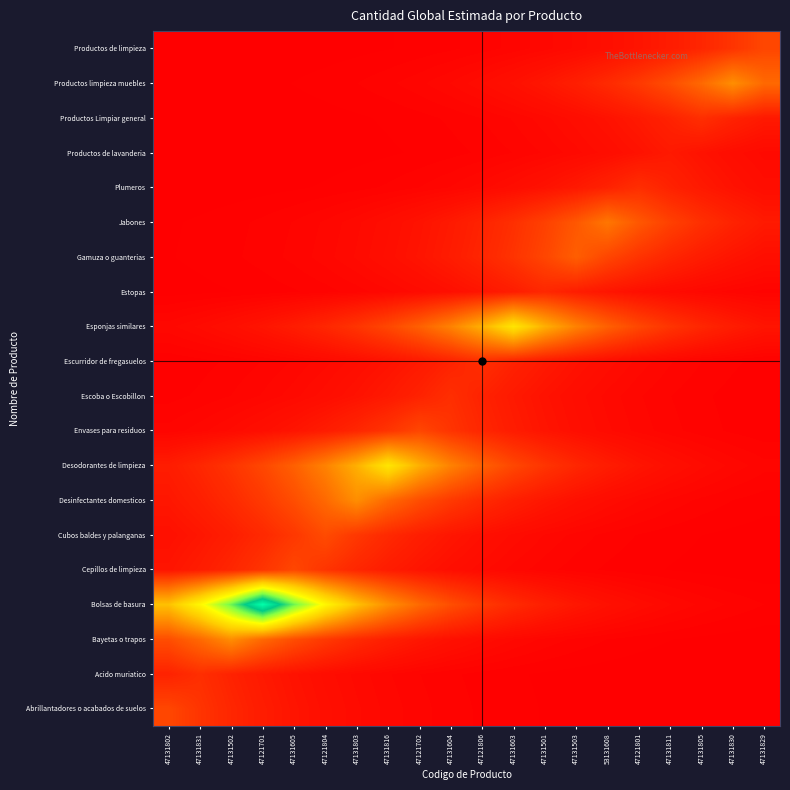

Reading left to right, what are all the values shown in this chart?

Abrillantadores o acabados de suelos: 47131802=150.0	47131831=111.1	47131502=82.3	47121701=61.0	47131605=45.2	47121804=33.5	47131803=24.8	47131816=18.4	47121702=13.6	47131604=10.1	47121806=7.5	47131603=5.5	47131501=4.1	47131503=3.0	53131608=2.2	47121801=1.7	47131811=1.2	47131805=0.9	47131830=0.7	47131829=0.5
Acido muriatico: 47131802=74.1	47131831=100.0	47131502=74.1	47121701=54.9	47131605=40.7	47121804=30.1	47131803=22.3	47131816=16.5	47121702=12.2	47131604=9.1	47121806=6.7	47131603=5.0	47131501=3.7	47131503=2.7	53131608=2.0	47121801=1.5	47131811=1.1	47131805=0.8	47131830=0.6	47131829=0.5
Bayetas o trapos: 47131802=164.6	47131831=222.2	47131502=300.0	47121701=222.2	47131605=164.6	47121804=122.0	47131803=90.4	47131816=66.9	47121702=49.6	47131604=36.7	47121806=27.2	47131603=20.2	47131501=14.9	47131503=11.1	53131608=8.2	47121801=6.1	47131811=4.5	47131805=3.3	47131830=2.5	47131829=1.8
Bolsas de basura: 47131802=406.6	47131831=548.8	47131502=740.8	47121701=1000.0	47131605=740.8	47121804=548.8	47131803=406.6	47131816=301.2	47121702=223.1	47131604=165.3	47121806=122.5	47131603=90.7	47131501=67.2	47131503=49.8	53131608=36.9	47121801=27.3	47131811=20.2	47131805=15.0	47131830=11.1	47131829=8.2
Cepillos de limpieza: 47131802=45.2	47131831=61.0	47131502=82.3	47121701=111.1	47131605=150.0	47121804=111.1	47131803=82.3	47131816=61.0	47121702=45.2	47131604=33.5	47121806=24.8	47131603=18.4	47131501=13.6	47131503=10.1	53131608=7.5	47121801=5.5	47131811=4.1	47131805=3.0	47131830=2.2	47131829=1.7
Cubos baldes y palanganas: 47131802=35.7	47131831=48.2	47131502=65.1	47121701=87.8	47131605=118.5	47121804=160.0	47131803=118.5	47131816=87.8	47121702=65.1	47131604=48.2	47121806=35.7	47131603=26.4	47131501=19.6	47131503=14.5	53131608=10.8	47121801=8.0	47131811=5.9	47131805=4.4	47131830=3.2	47131829=2.4
Desinfectantes domesticos: 47131802=49.6	47131831=66.9	47131502=90.4	47121701=122.0	47131605=164.6	47121804=222.2	47131803=300.0	47131816=222.2	47121702=164.6	47131604=122.0	47121806=90.4	47131603=66.9	47131501=49.6	47131503=36.7	53131608=27.2	47121801=20.2	47131811=14.9	47131805=11.1	47131830=8.2	47131829=6.1
Desodorantes de limpieza: 47131802=61.2	47131831=82.6	47131502=111.6	47121701=150.6	47131605=203.3	47121804=274.4	47131803=370.4	47131816=500.0	47121702=370.4	47131604=274.4	47121806=203.3	47131603=150.6	47131501=111.6	47131503=82.6	53131608=61.2	47121801=45.4	47131811=33.6	47131805=24.9	47131830=18.4	47131829=13.7
Envases para residuos: 47131802=13.6	47131831=18.4	47131502=24.8	47121701=33.5	47131605=45.2	47121804=61.0	47131803=82.3	47131816=111.1	47121702=150.0	47131604=111.1	47121806=82.3	47131603=61.0	47131501=45.2	47131503=33.5	53131608=24.8	47121801=18.4	47131811=13.6	47131805=10.1	47131830=7.5	47131829=5.5
Escoba o Escobillon: 47131802=6.7	47131831=9.1	47131502=12.2	47121701=16.5	47131605=22.3	47121804=30.1	47131803=40.7	47131816=54.9	47121702=74.1	47131604=100.0	47121806=74.1	47131603=54.9	47131501=40.7	47131503=30.1	53131608=22.3	47121801=16.5	47131811=12.2	47131805=9.1	47131830=6.7	47131829=5.0
Escurridor de fregasuelos: 47131802=5.0	47131831=6.7	47131502=9.1	47121701=12.2	47131605=16.5	47121804=22.3	47131803=30.1	47131816=40.7	47121702=54.9	47131604=74.1	47121806=100.0	47131603=74.1	47131501=54.9	47131503=40.7	53131608=30.1	47121801=22.3	47131811=16.5	47131805=12.2	47131830=9.1	47131829=6.7
Esponjas similares: 47131802=18.4	47131831=24.9	47131502=33.6	47121701=45.4	47131605=61.2	47121804=82.6	47131803=111.6	47131816=150.6	47121702=203.3	47131604=274.4	47121806=370.4	47131603=500.0	47131501=370.4	47131503=274.4	53131608=203.3	47121801=150.6	47131811=111.6	47131805=82.6	47131830=61.2	47131829=45.4
Estopas: 47131802=2.3	47131831=3.1	47131502=4.2	47121701=5.7	47131605=7.7	47121804=10.4	47131803=14.1	47131816=19.0	47121702=25.6	47131604=34.6	47121806=46.6	47131603=63.0	47131501=85.0	47131503=63.0	53131608=46.6	47121801=34.6	47131811=25.6	47131805=19.0	47131830=14.1	47131829=10.4
Gamuza o guanterias: 47131802=4.0	47131831=5.5	47131502=7.4	47121701=10.0	47131605=13.4	47121804=18.1	47131803=24.5	47131816=33.1	47121702=44.6	47131604=60.2	47121806=81.3	47131603=109.8	47131501=148.2	47131503=200.0	53131608=148.2	47121801=109.8	47131811=81.3	47131805=60.2	47131830=44.6	47131829=33.1
Jabones: 47131802=3.7	47131831=5.1	47131502=6.8	47121701=9.2	47131605=12.4	47121804=16.8	47131803=22.7	47131816=30.6	47121702=41.3	47131604=55.8	47121806=75.3	47131603=101.6	47131501=137.2	47131503=185.2	53131608=250.0	47121801=185.2	47131811=137.2	47131805=101.6	47131830=75.3	47131829=55.8
Plumeros: 47131802=1.1	47131831=1.5	47131502=2.0	47121701=2.7	47131605=3.7	47121804=4.9	47131803=6.7	47131816=9.0	47121702=12.1	47131604=16.4	47121806=22.1	47131603=29.8	47131501=40.3	47131503=54.3	53131608=73.3	47121801=99.0	47131811=73.3	47131805=54.3	47131830=40.3	47131829=29.8
Productos de lavanderia: 47131802=0.5	47131831=0.6	47131502=0.8	47121701=1.1	47131605=1.5	47121804=2.0	47131803=2.7	47131816=3.7	47121702=5.0	47131604=6.7	47121806=9.1	47131603=12.3	47131501=16.6	47131503=22.4	53131608=30.2	47121801=40.7	47131811=55.0	47131805=40.7	47131830=30.2	47131829=22.4
Productos Limpiar general: 47131802=0.6	47131831=0.8	47131502=1.1	47121701=1.5	47131605=2.0	47121804=2.7	47131803=3.7	47131816=5.0	47121702=6.7	47131604=9.1	47121806=12.2	47131603=16.5	47131501=22.3	47131503=30.1	53131608=40.7	47121801=54.9	47131811=74.1	47131805=100.0	47131830=74.1	47131829=54.9
Productos limpieza muebles: 47131802=1.4	47131831=1.8	47131502=2.5	47121701=3.3	47131605=4.5	47121804=6.1	47131803=8.2	47131816=11.1	47121702=14.9	47131604=20.2	47121806=27.2	47131603=36.7	47131501=49.6	47131503=66.9	53131608=90.4	47121801=122.0	47131811=164.6	47131805=222.2	47131830=300.0	47131829=222.2
Productos de limpieza: 47131802=0.5	47131831=0.7	47131502=0.9	47121701=1.2	47131605=1.7	47121804=2.2	47131803=3.0	47131816=4.1	47121702=5.5	47131604=7.5	47121806=10.1	47131603=13.6	47131501=18.4	47131503=24.8	53131608=33.5	47121801=45.2	47131811=61.0	47131805=82.3	47131830=111.1	47131829=150.0